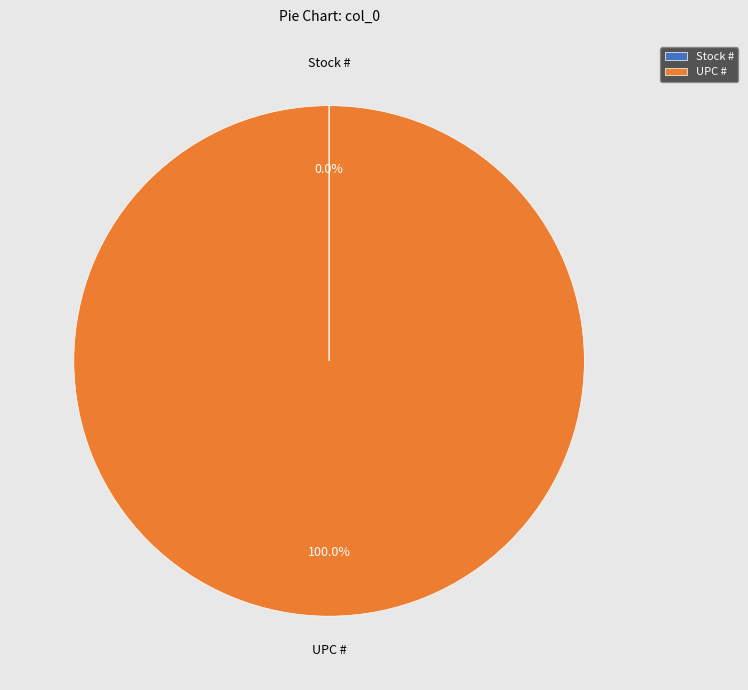

What is the largest slice in the pie chart?

UPC #